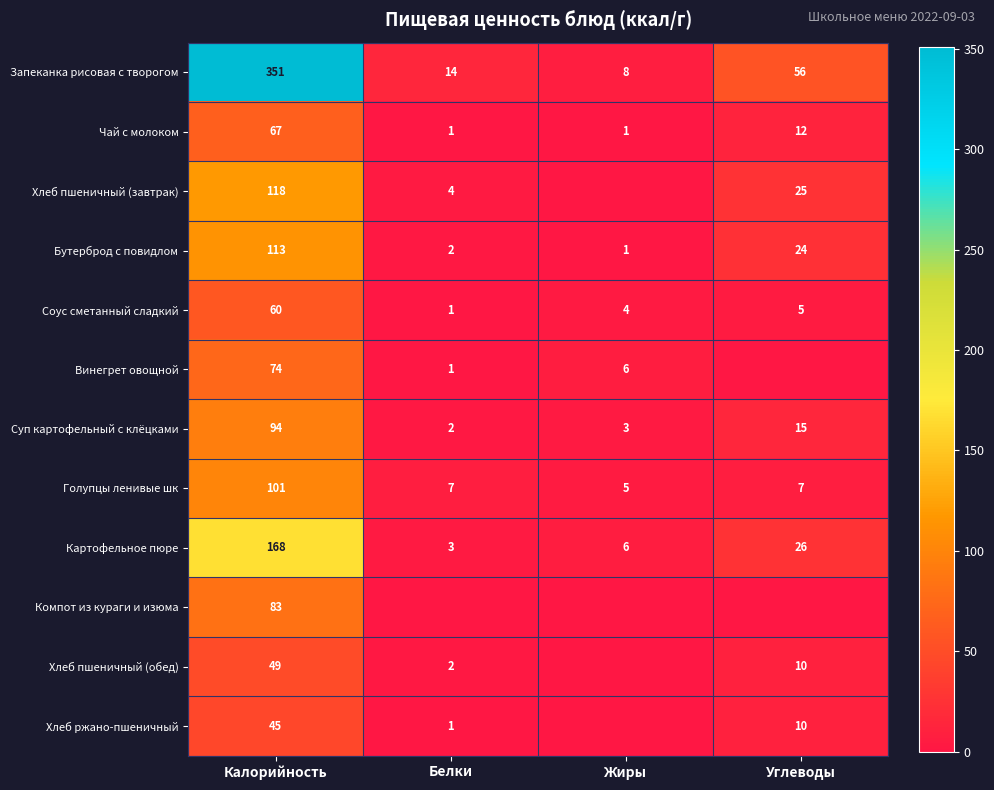

Is the value of Хлеб пшеничный (обед) at Белки greater than the value of Суп картофельный с клёцками at Калорийность?

No